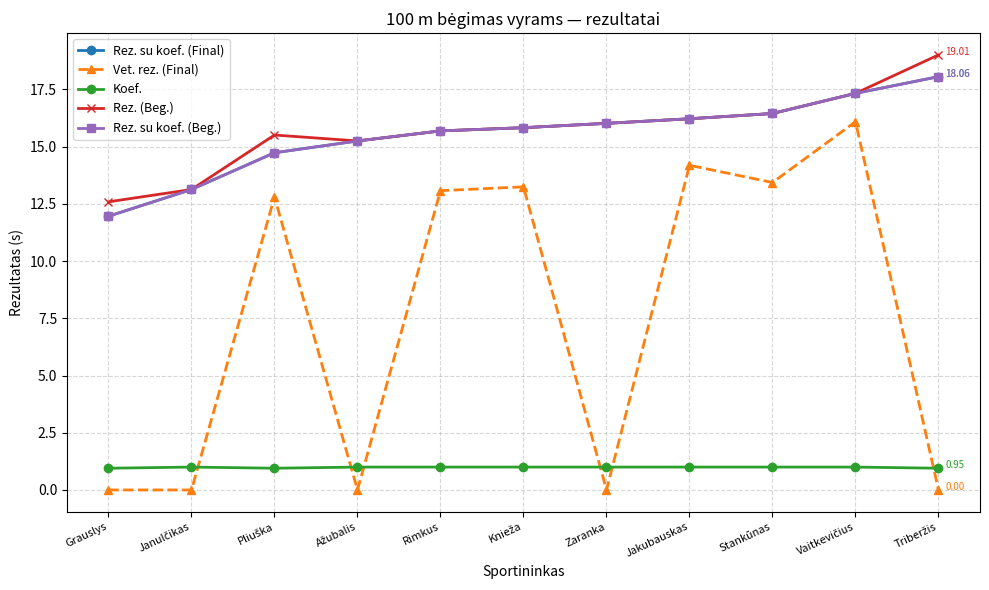

True or false: Rez. su koef. (Beg.) and Rez. (Beg.) cross at least once.

False